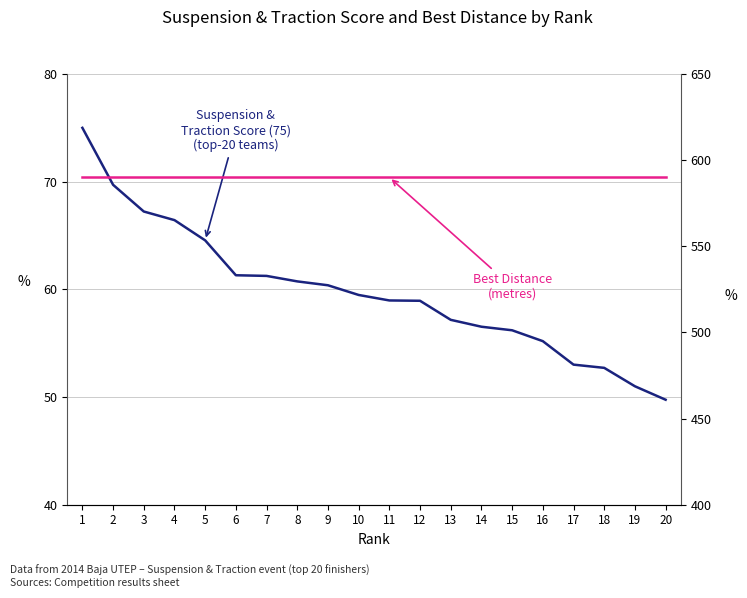

What is the minimum value shown in the chart?

49.8